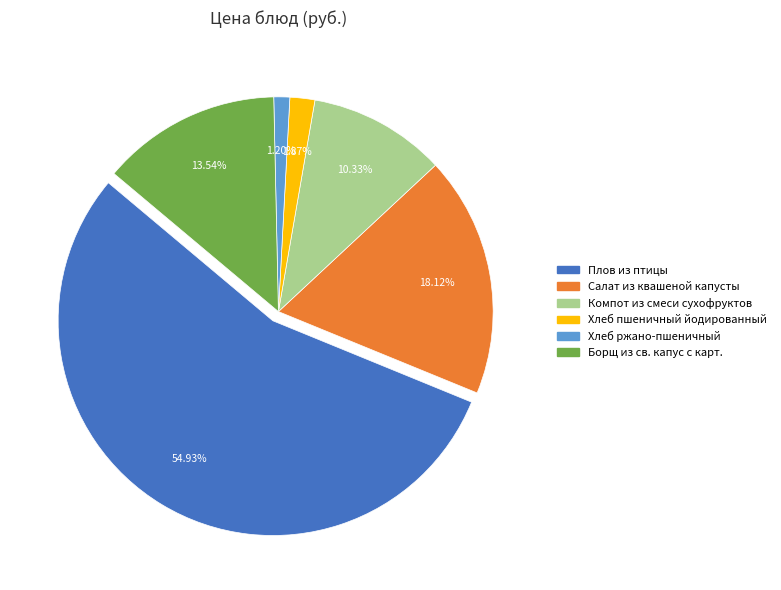

To the nearest percent, what is the combined percentage of Борщ из св. капус с карт. and Салат из квашеной капусты?

32%